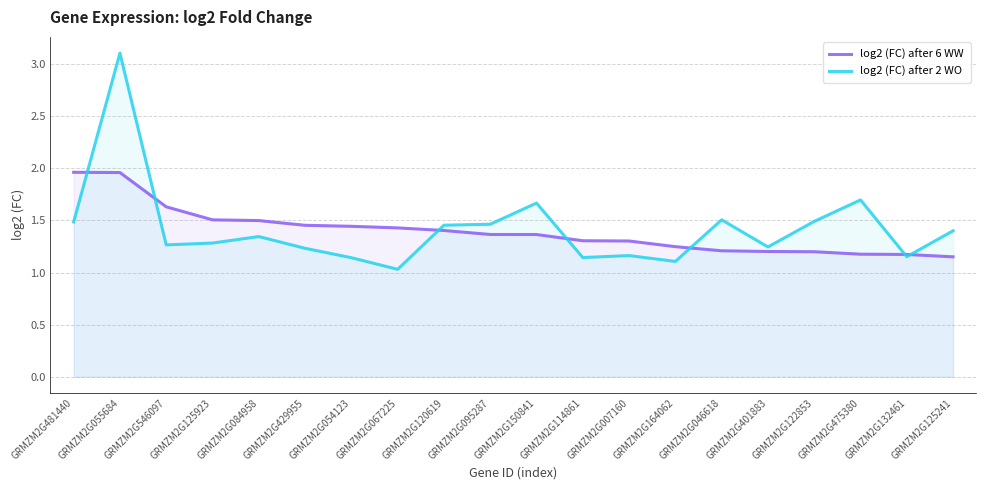

What are all the series names shown in the legend?

log2 (FC) after 6 WW, log2 (FC) after 2 WO